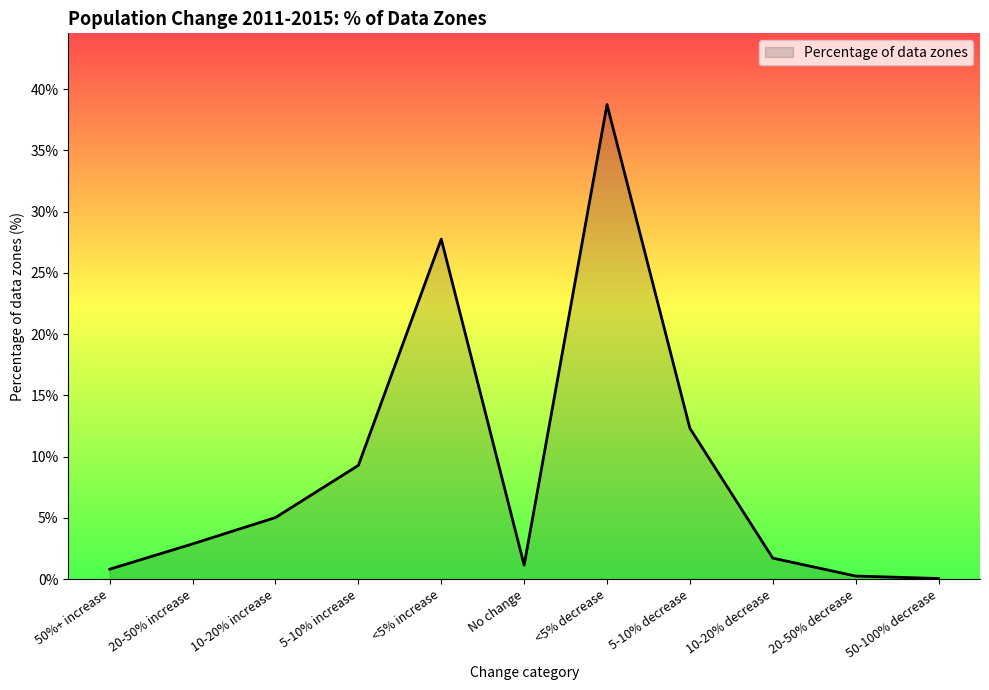

The chart shows a value of 60.5 at <5% decrease. True or false?

False